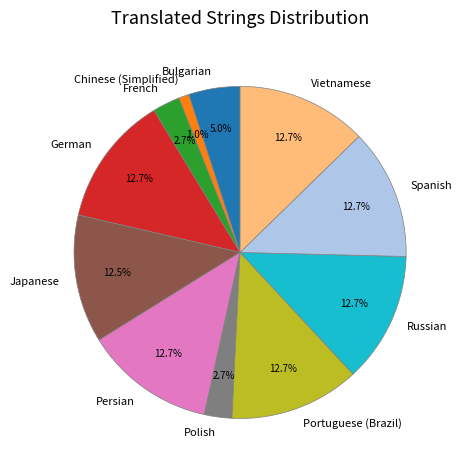

Combined, what portion of the pie is Russian and French?

15.4%